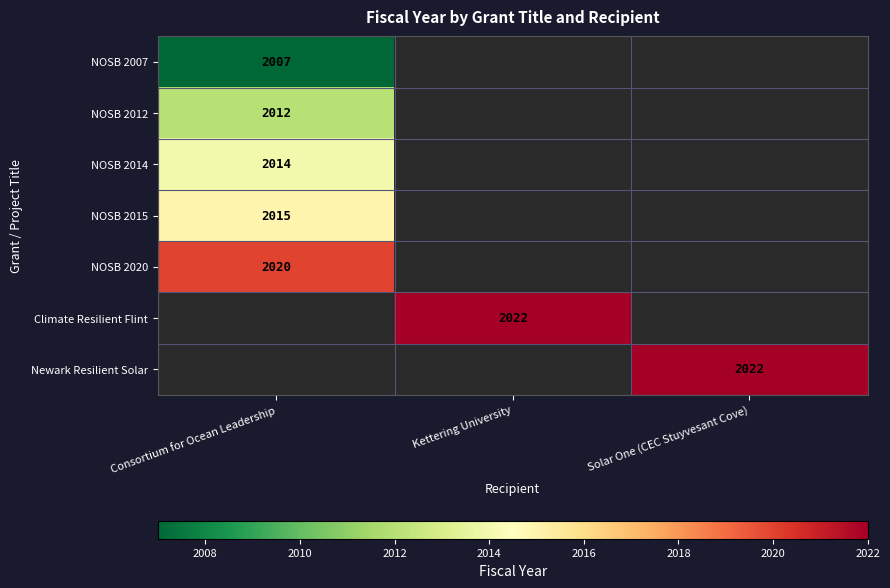

True or false: NOSB 2007 has a value of 2007 at Consortium for Ocean Leadership.

True